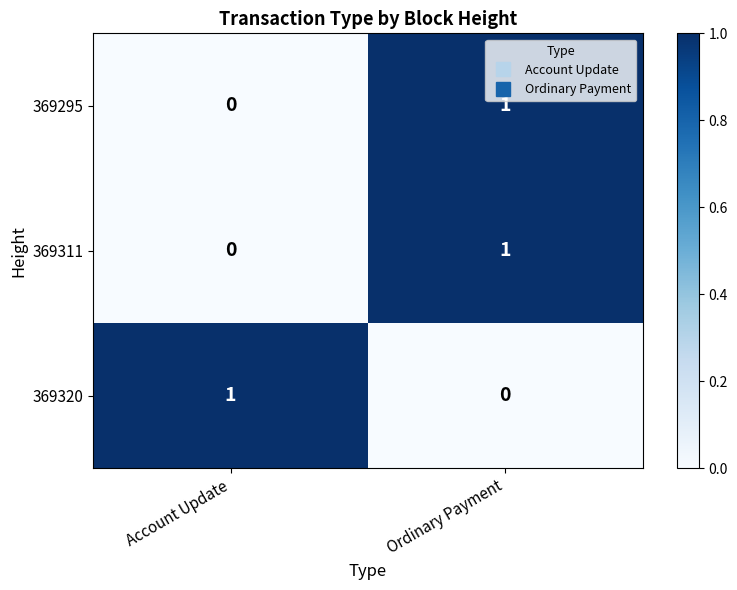

At how many categories does at least one series exceed 0?

2